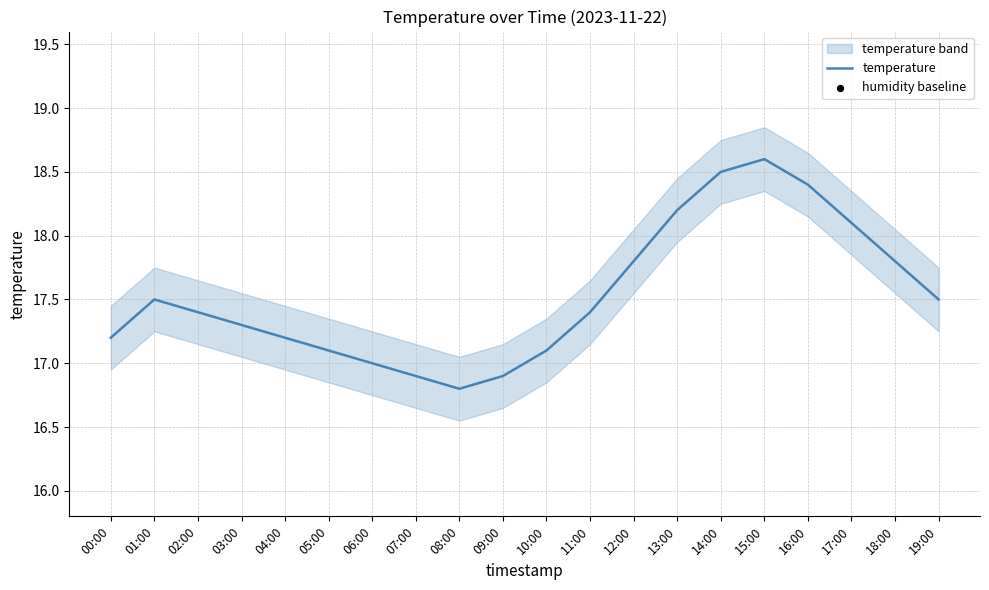

What are all the series names shown in the legend?

temperature, humidity baseline